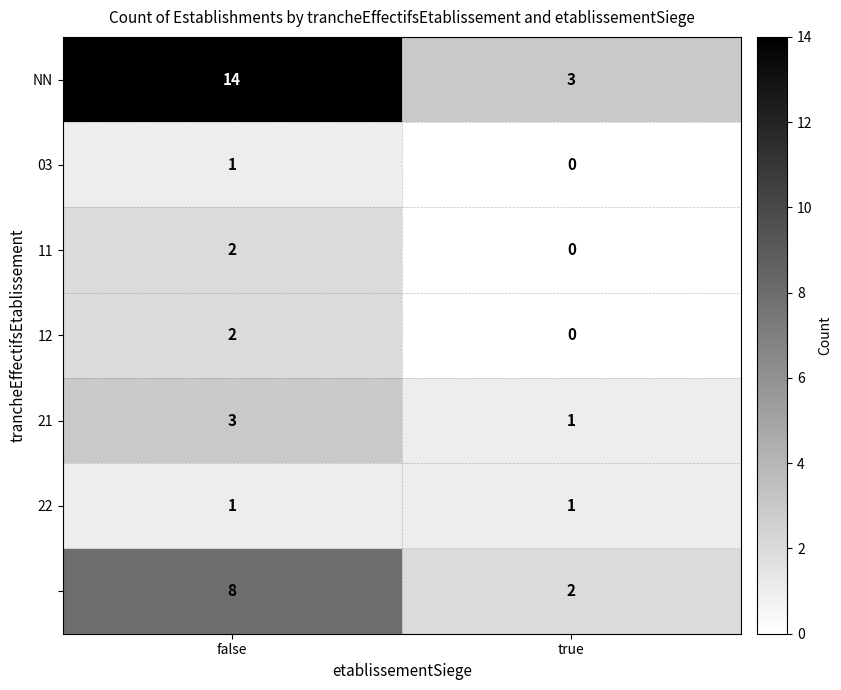

At which category is the sum across all series the highest?

false